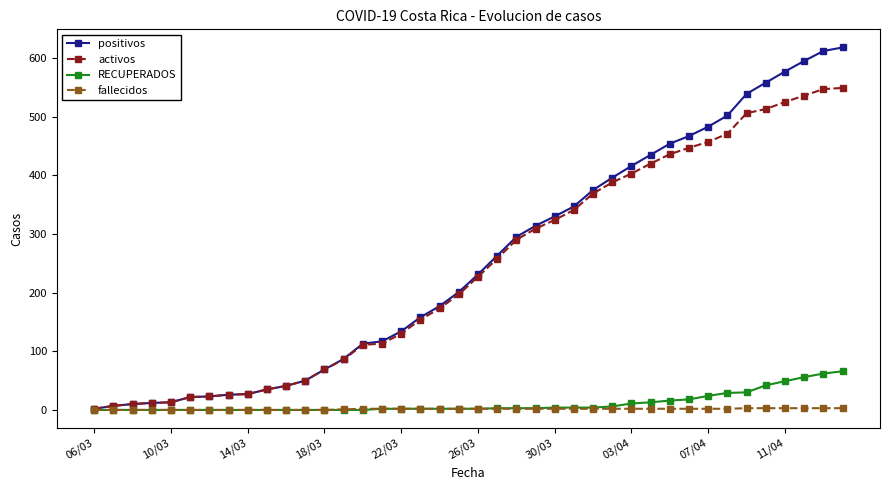

List the series in order of their peak value, highest first.

positivos, activos, RECUPERADOS, fallecidos